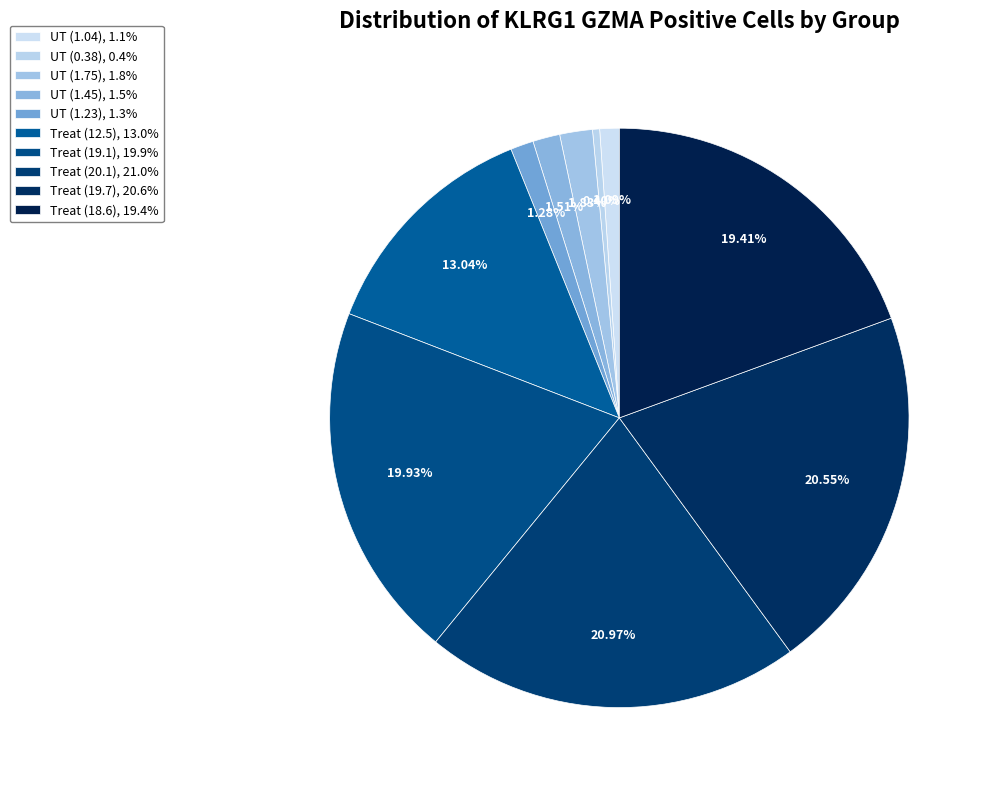

How many slices are in this pie chart?

10